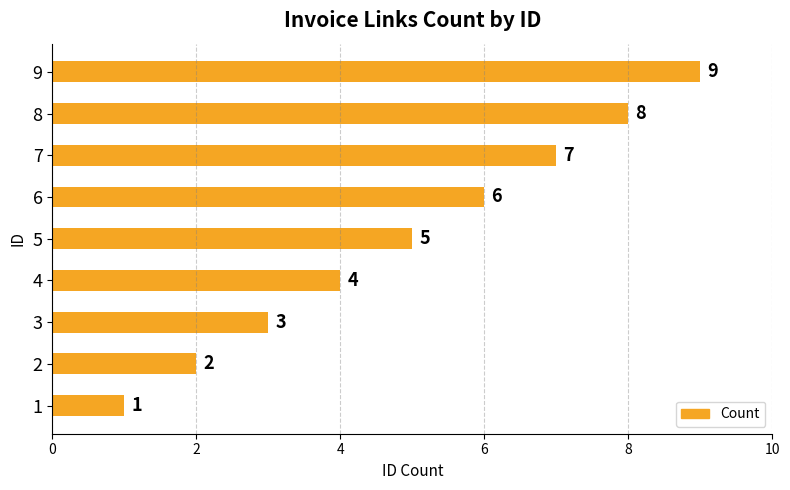

Which category has the highest value across all series?

9